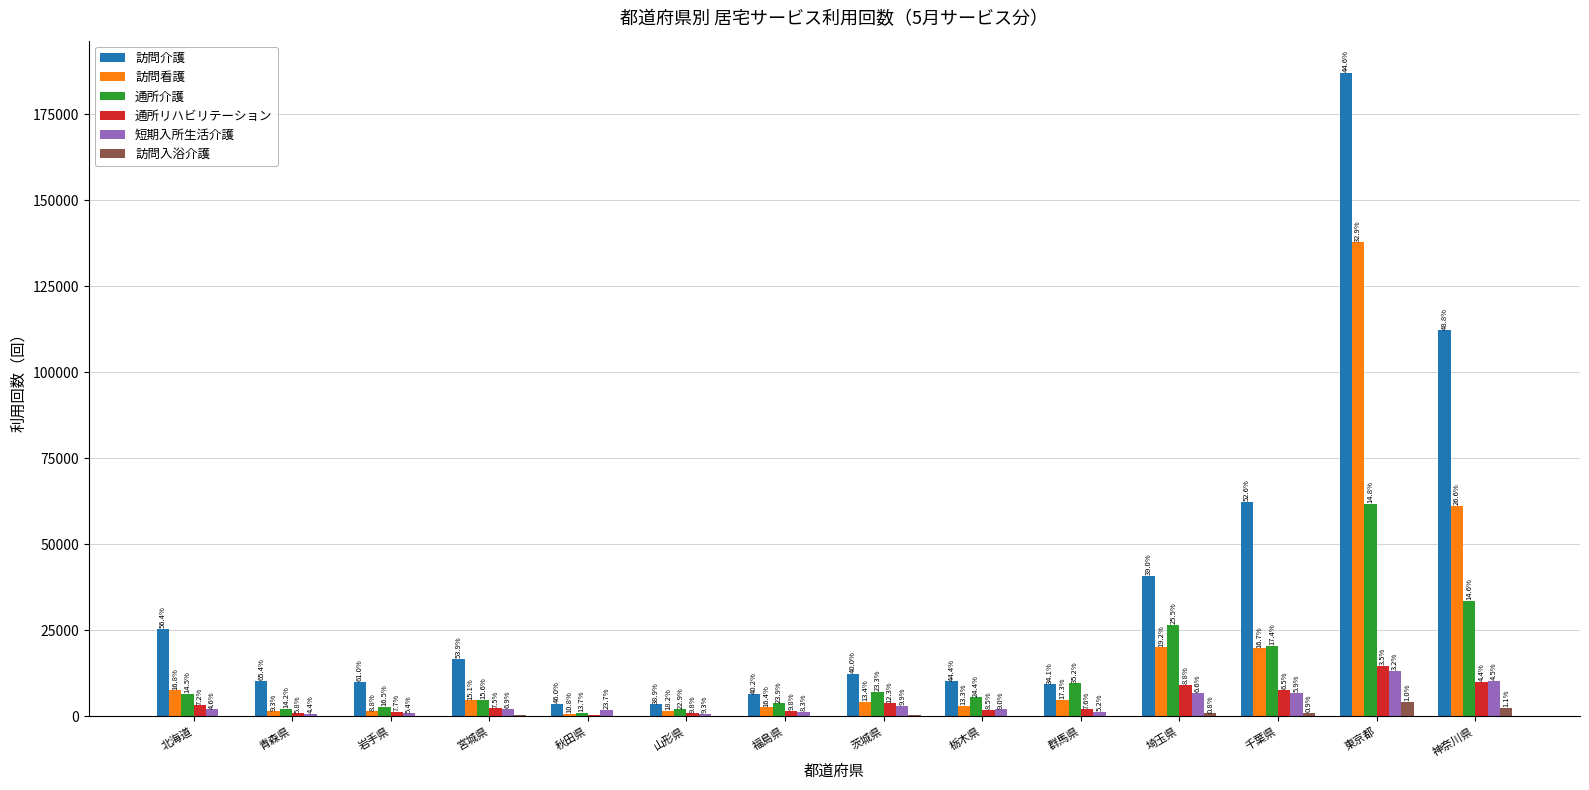

What value does the 訪問入浴介護 series have at 秋田県, to the nearest 10?

50